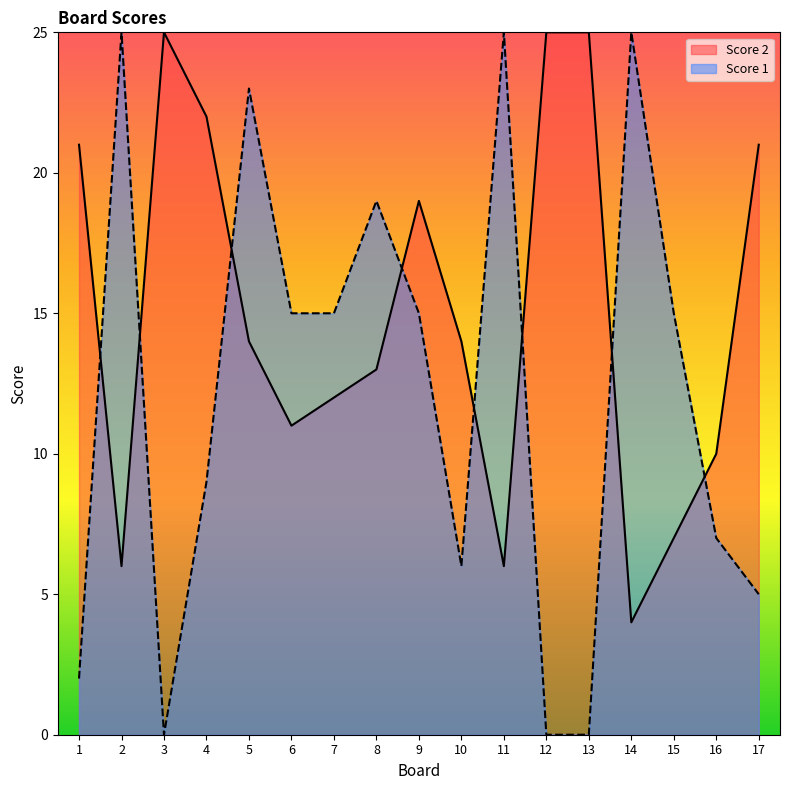

Is the value of Score 2 at 8 greater than the value of Score 1 at 2?

No